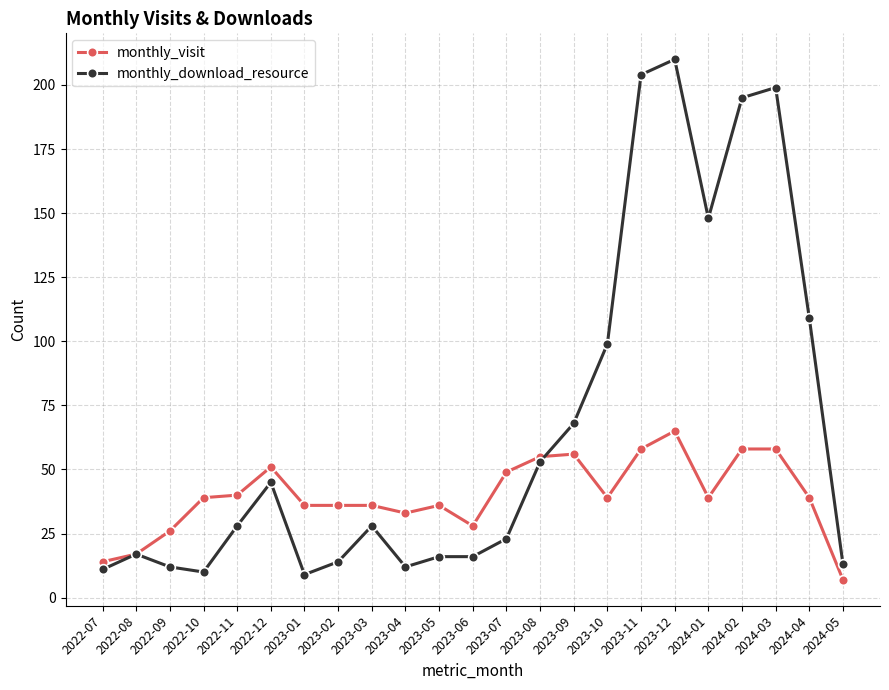

At 2023-09, list the series in order from smallest to largest.

monthly_visit, monthly_download_resource